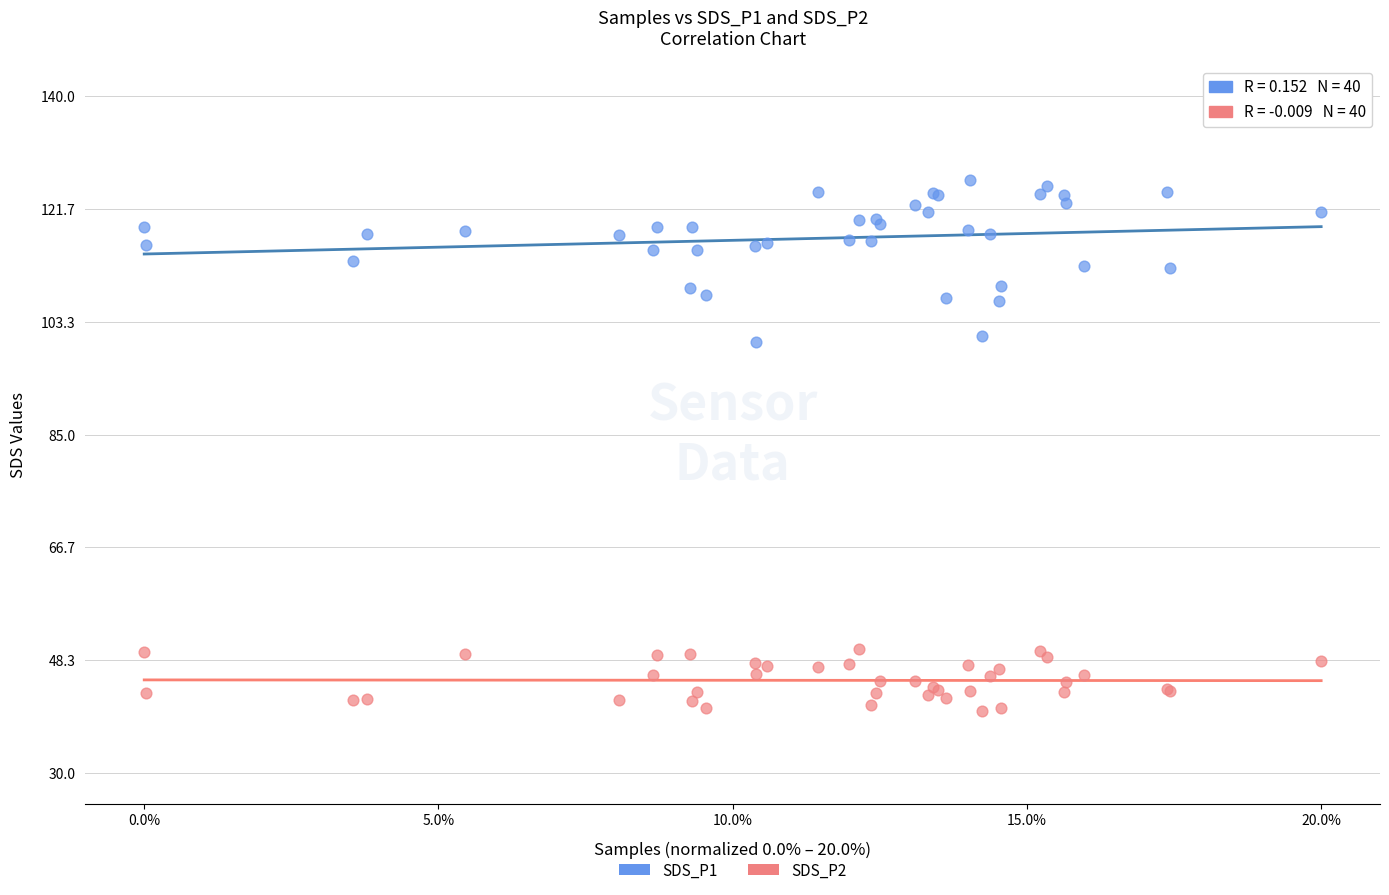

Which series reaches the maximum Y coordinate?

SDS_P1